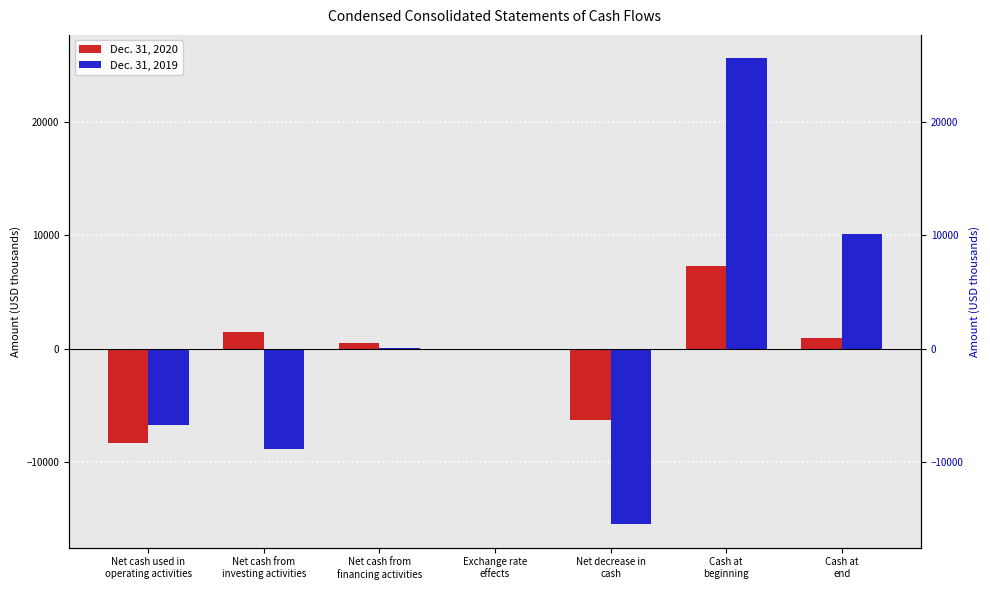

What are all the series names shown in the legend?

Dec. 31, 2020, Dec. 31, 2019